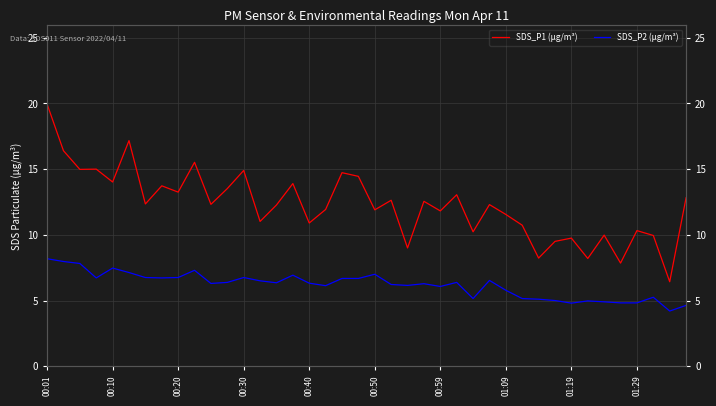

At which label does SDS_P1 (µg/m³) first exceed 12?

00:01